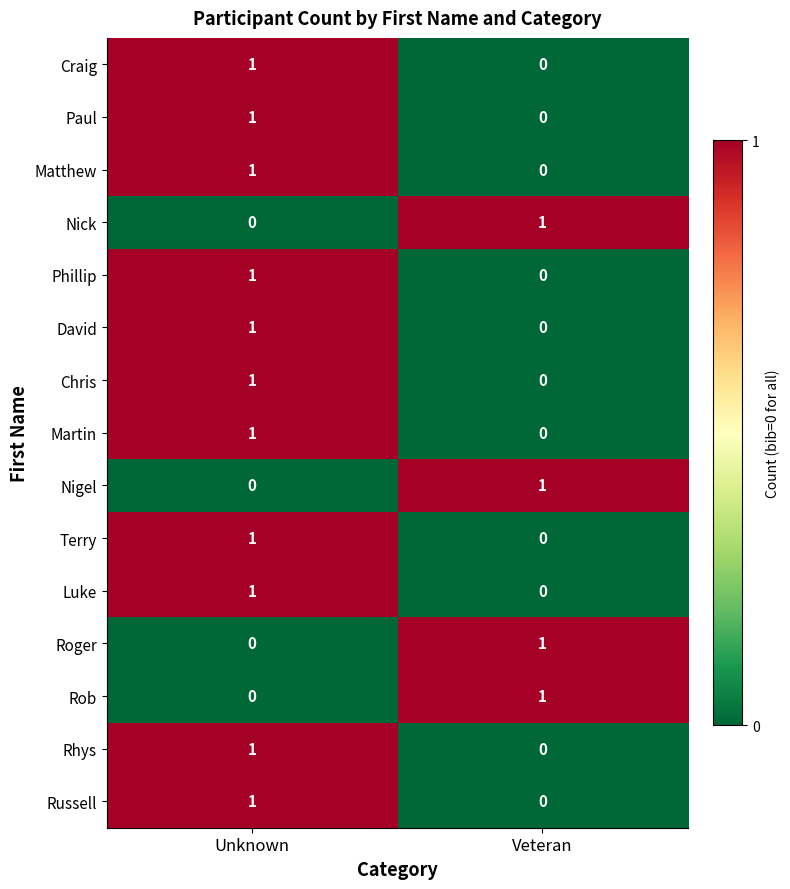

List the labels in order of Rhys value, smallest first.

Veteran, Unknown